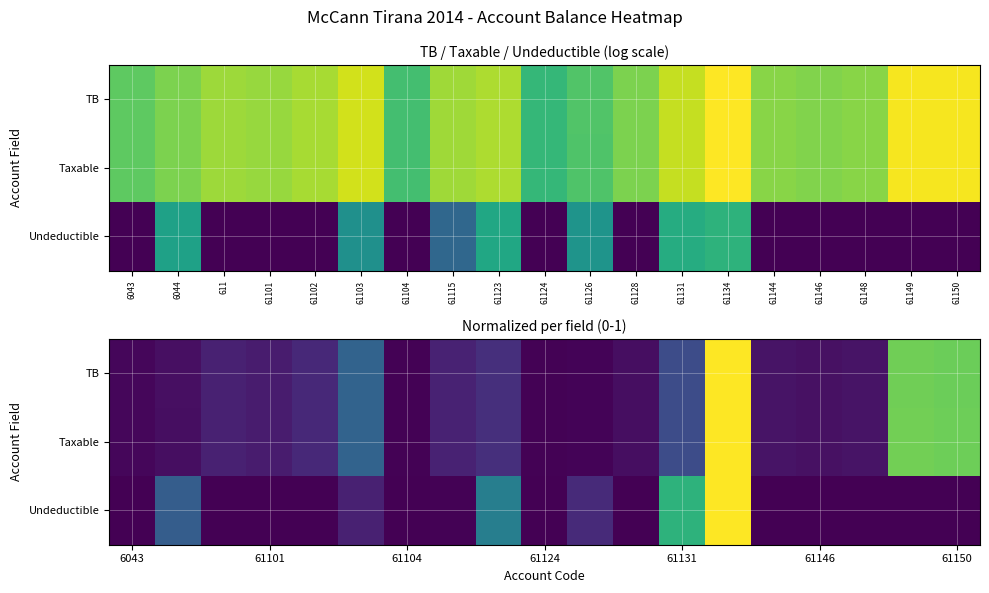

What is the average value of the Undeductible series?

0.1